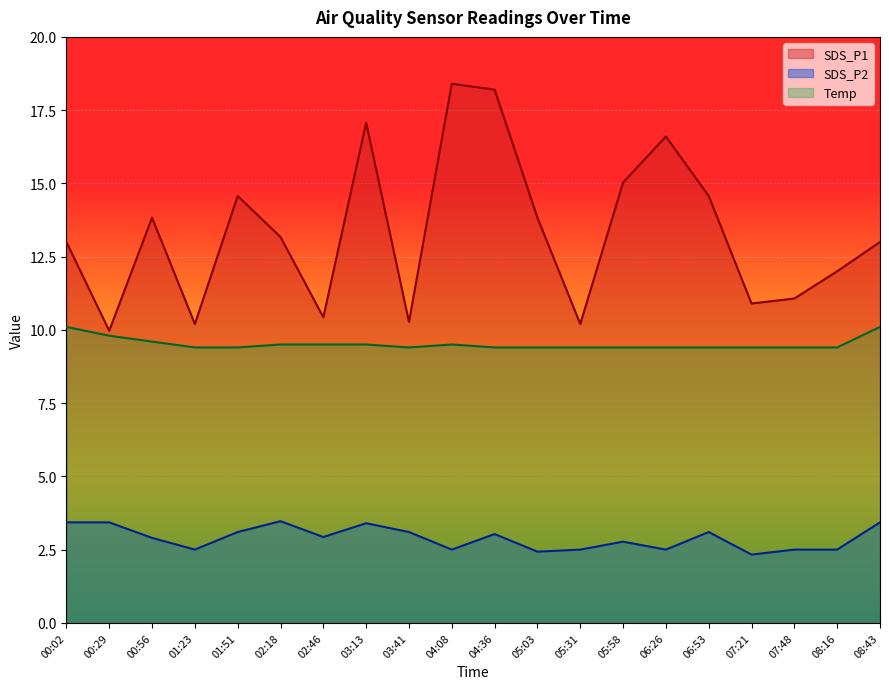

True or false: SDS_P1 and SDS_P2 cross at least once.

False